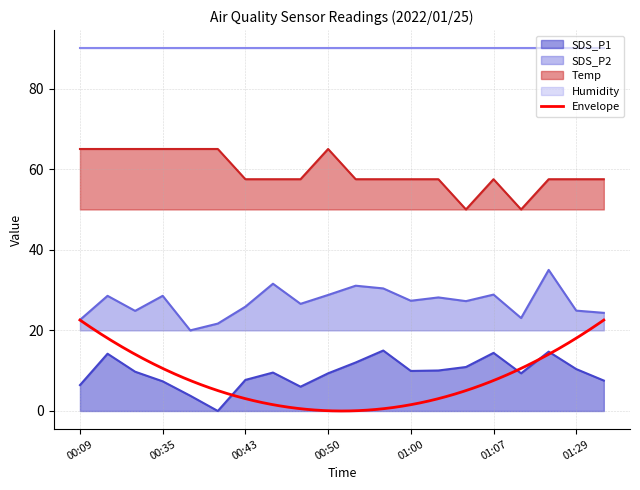

At which category is the sum across all series the highest?

00:28